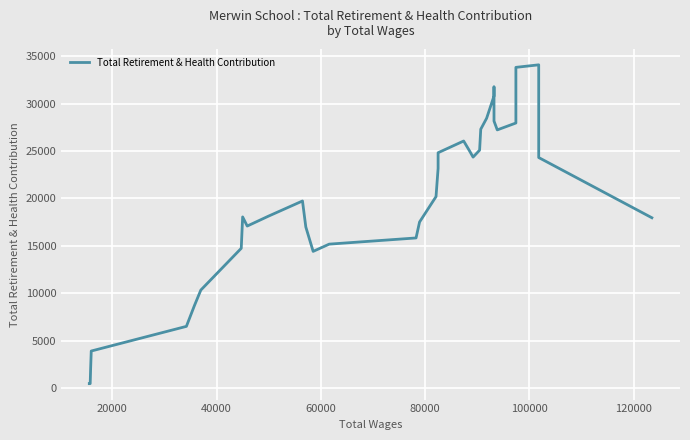

What is the minimum value shown in the chart?

456.2